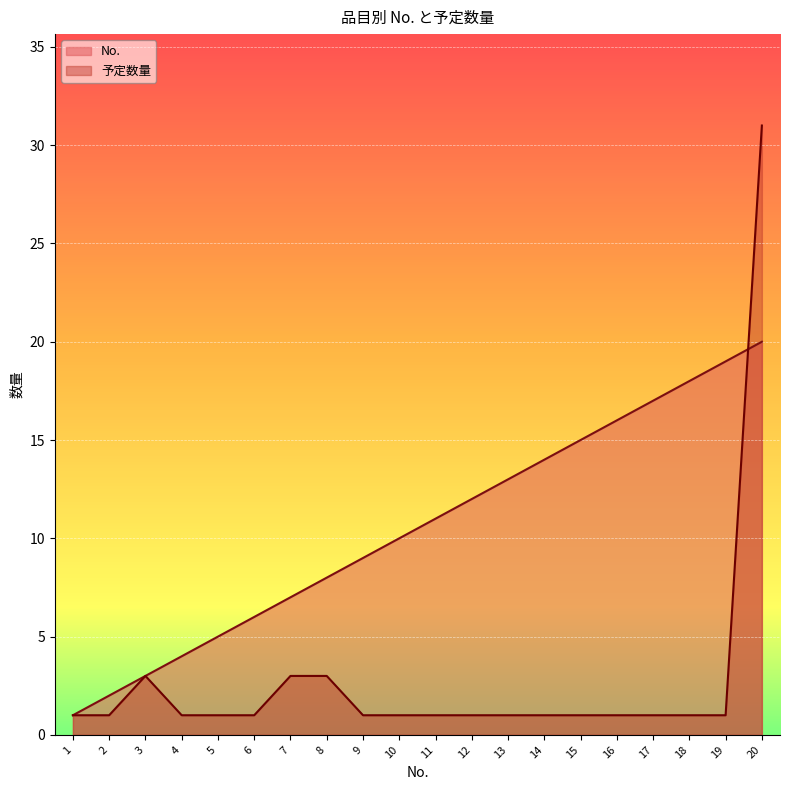

The 予定数量 series shows 1 at 17. True or false?

True